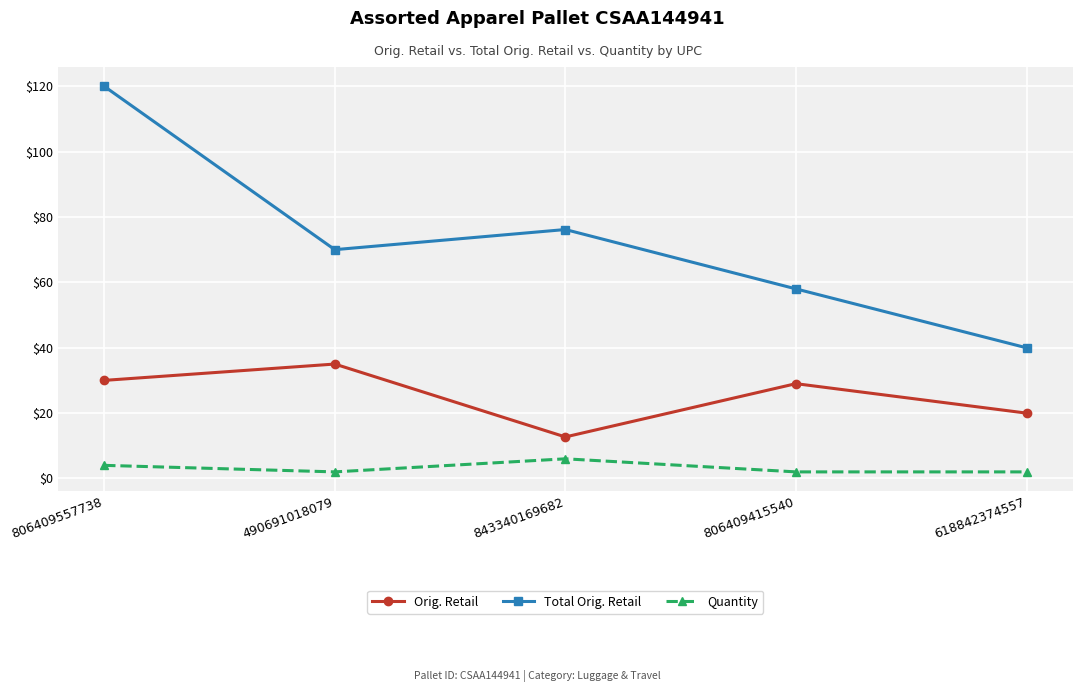

True or false: Total Orig. Retail and Quantity cross at least once.

False